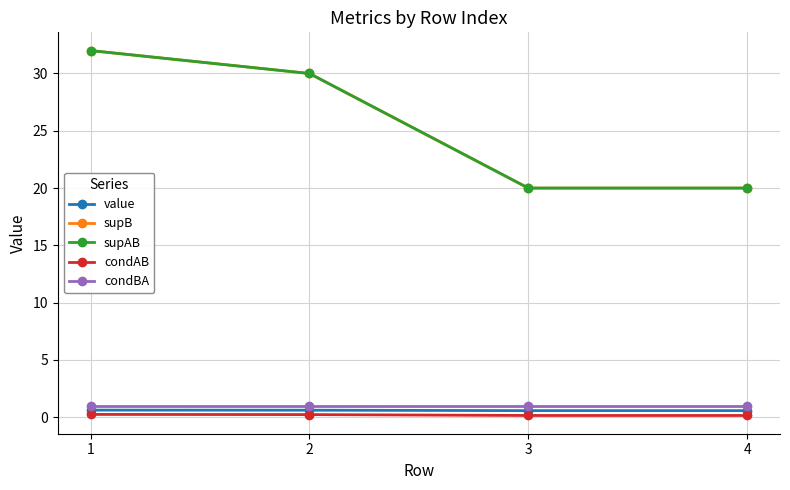

True or false: supAB has more than 1 interior local peaks.

False